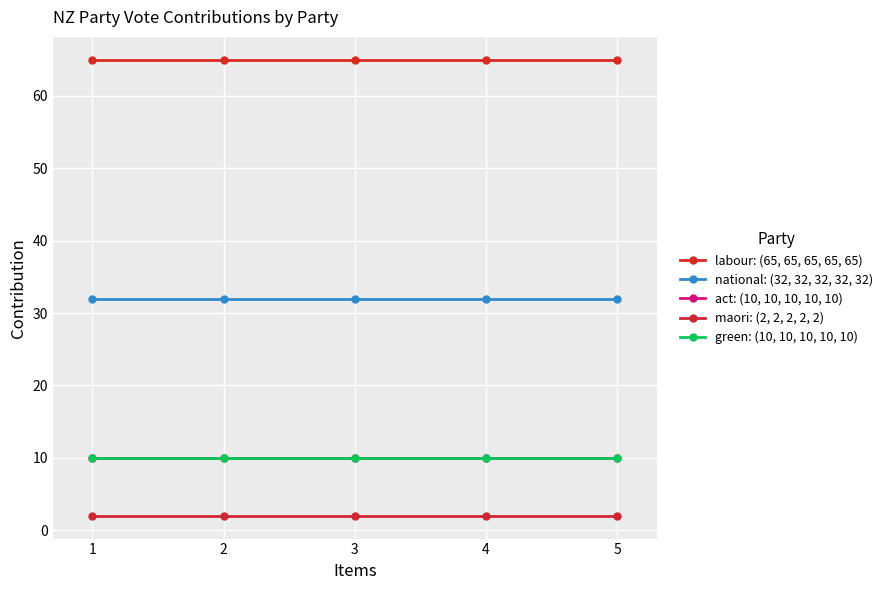

Is this an area chart (filled region under the line)?

No